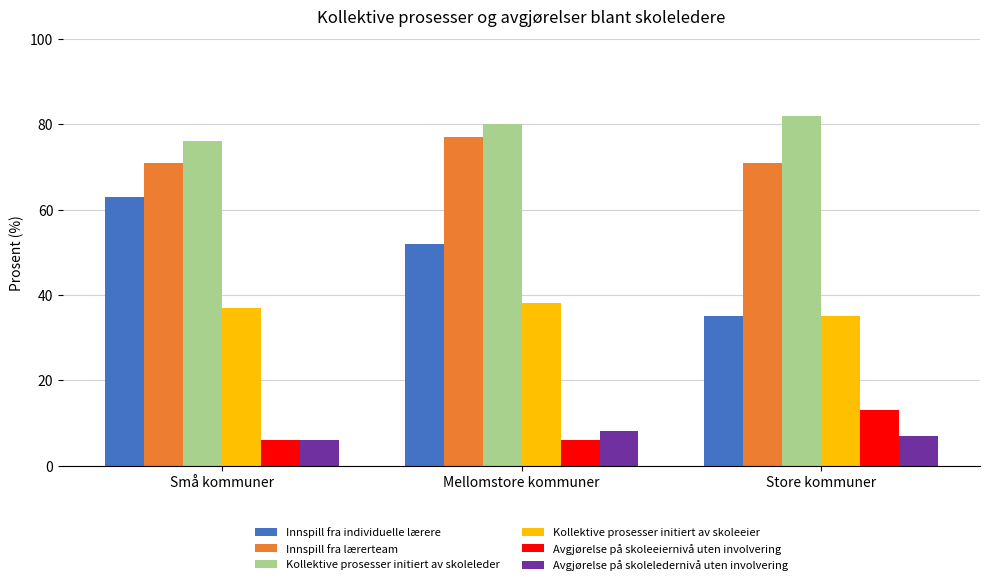

How many groups of bars are there?

3